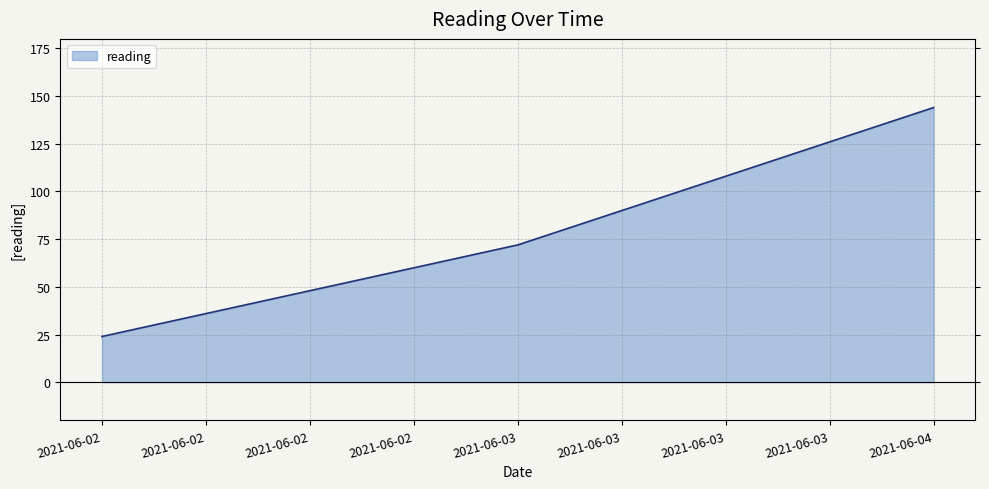

What is the greatest value displayed?

144